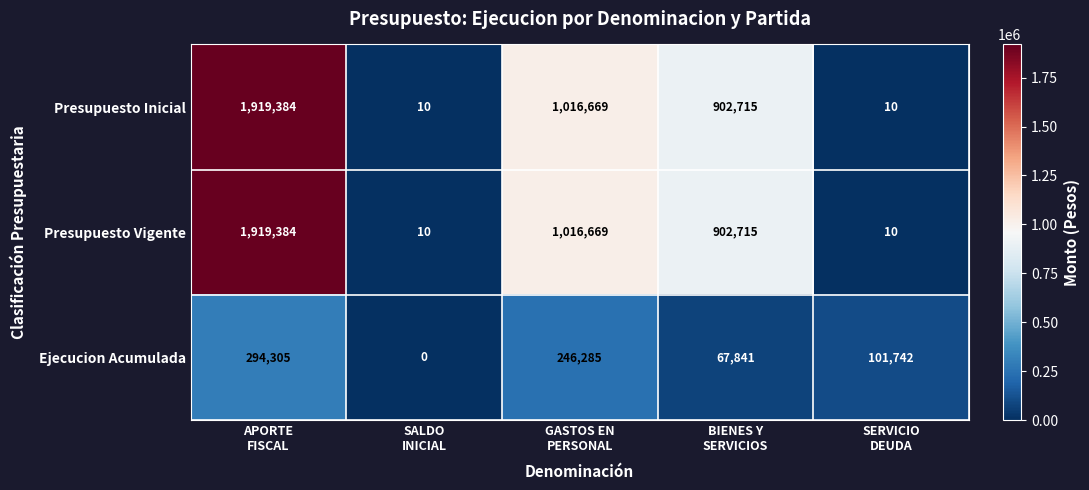

What is the difference between the second highest and second lowest values in the Ejecucion Acumulada series?

178444